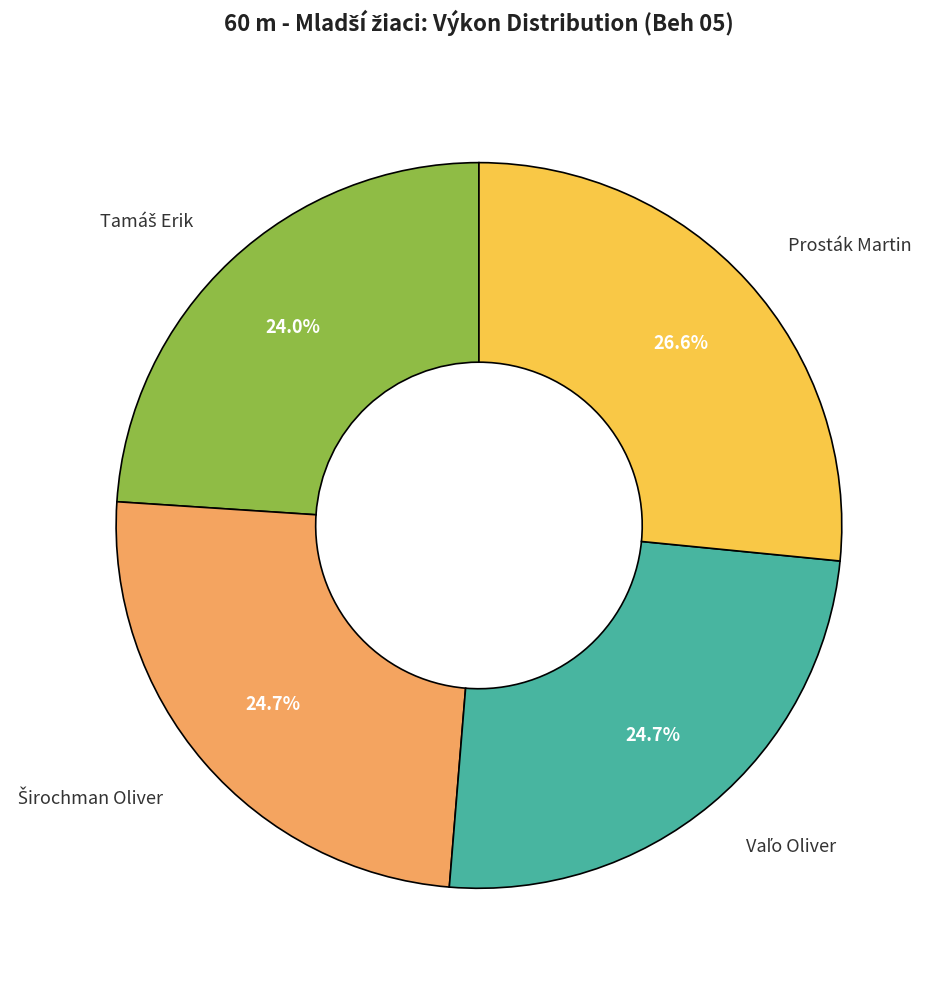

To the nearest percent, what is the difference between the largest and smallest slice percentages?

3%